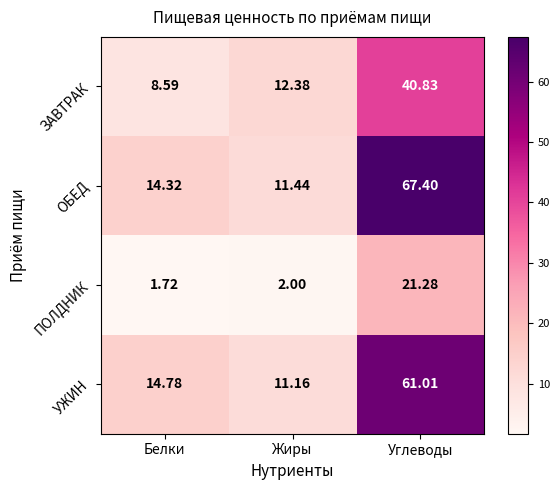

At which category does the chart reach its peak across all series?

Углеводы